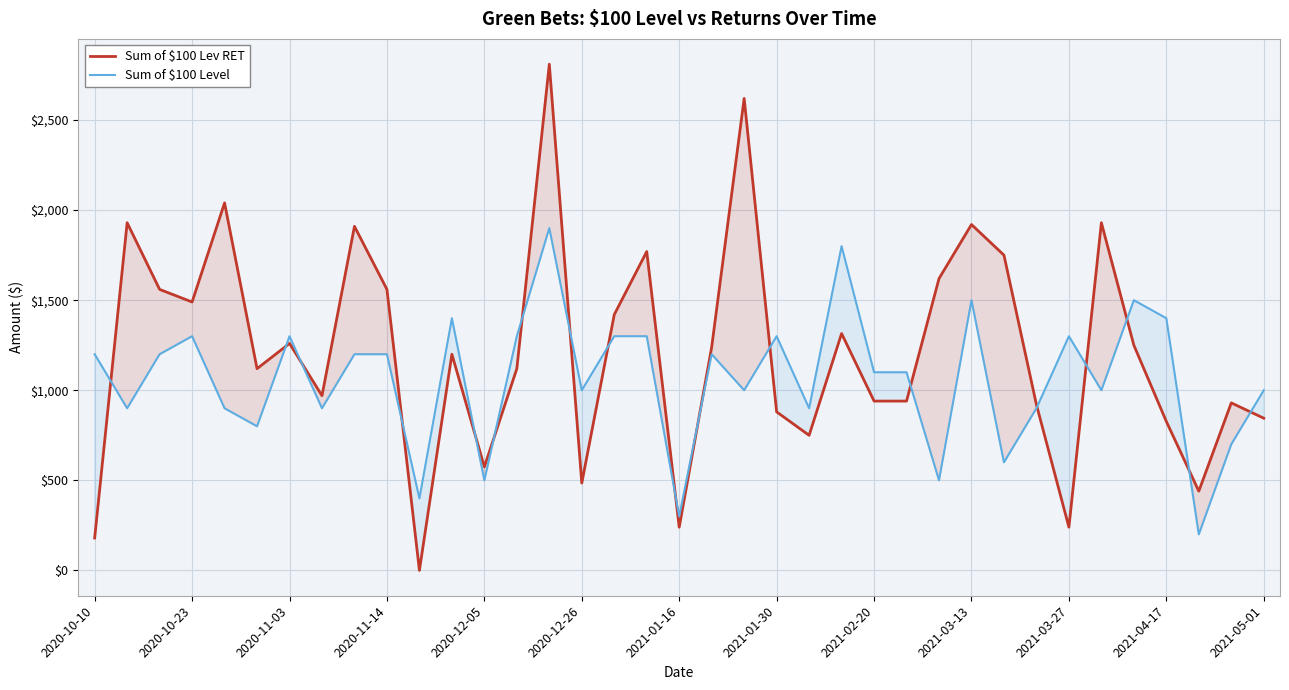

In Sum of $100 Lev RET, how many points are higher than both neighbors (excluding endpoints)?

12